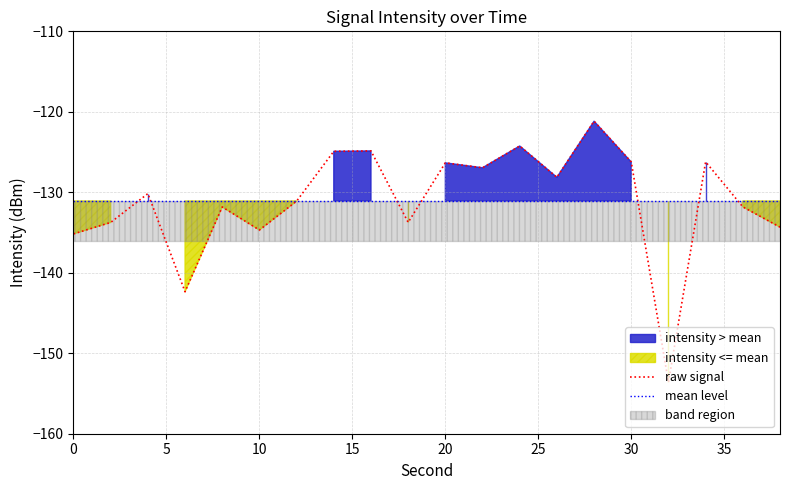

How many data points are less than -130?

11